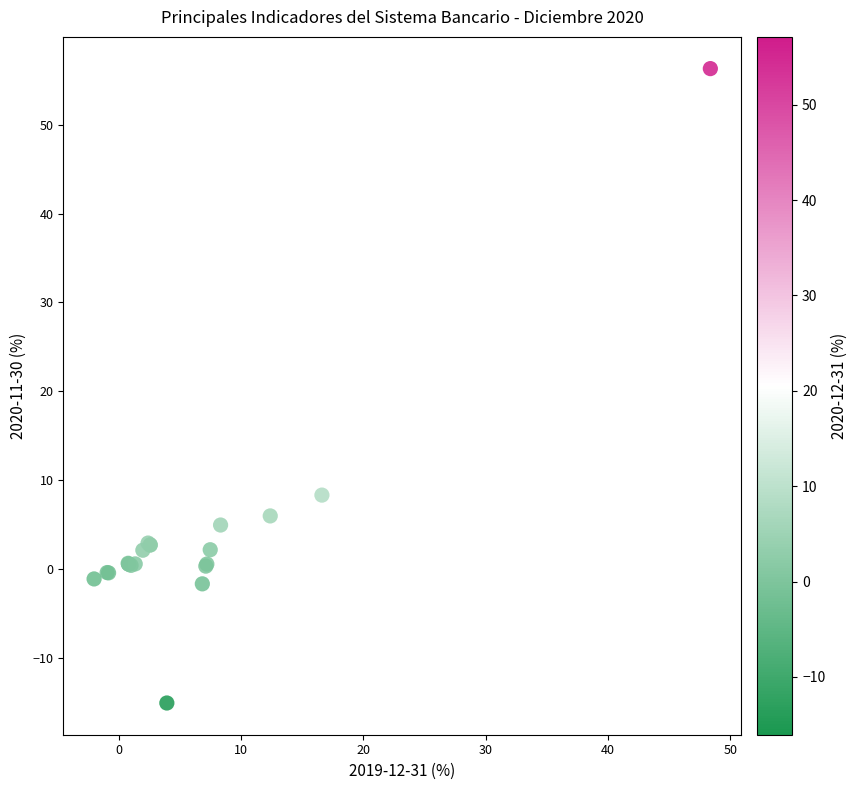

What Y value in the scatter plot is closest to 20?

8.3